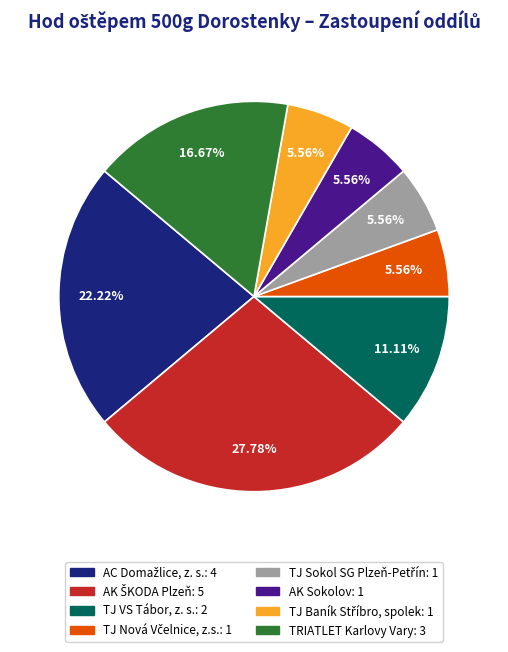

Count the number of slices in the pie.

8